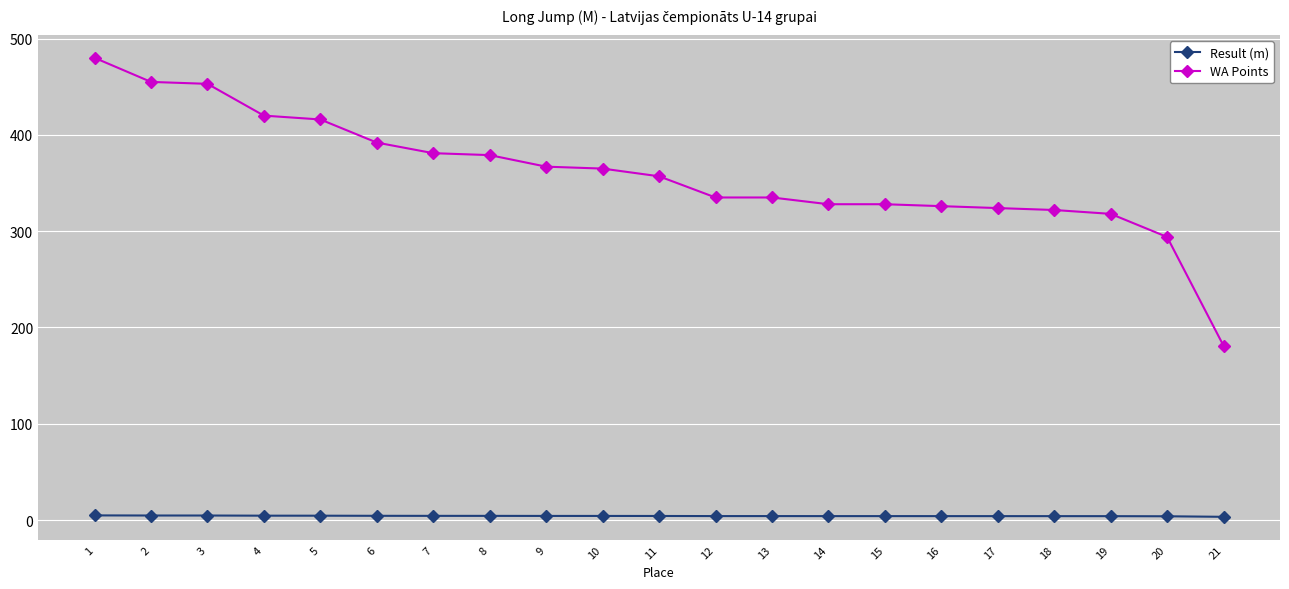

Is the value of WA Points at 7 greater than the value of Result (m) at 11?

Yes